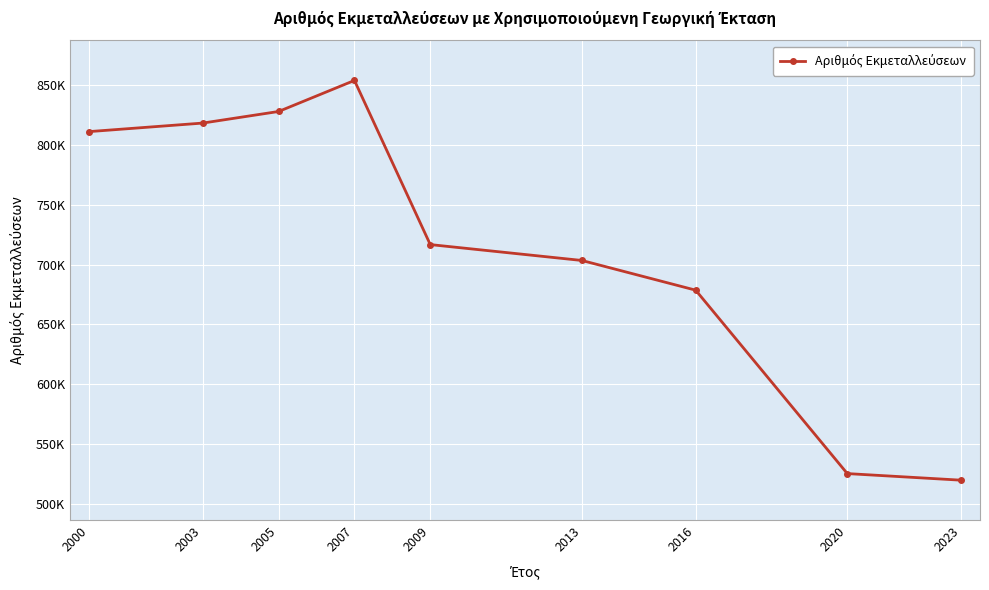

List the labels in order of value, smallest first.

2023, 2020, 2016, 2013, 2009, 2000, 2003, 2005, 2007